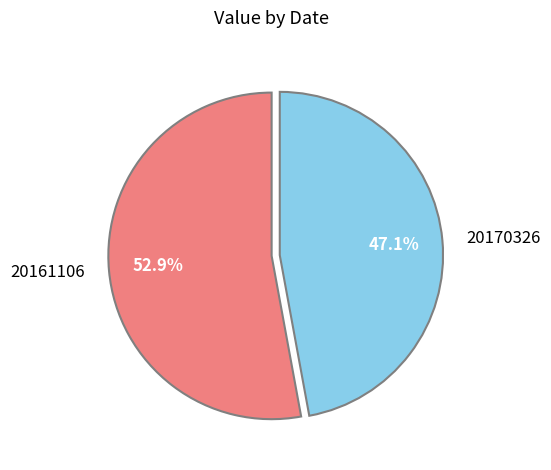

Which slice represents more than half of the pie?

20161106